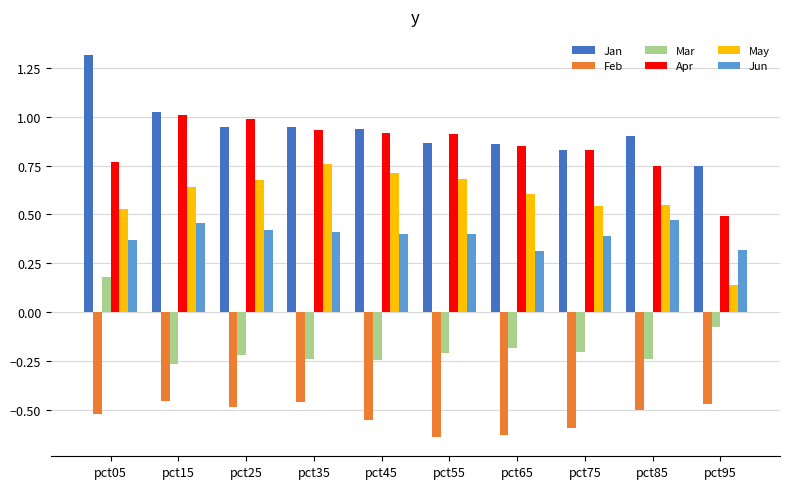

At which label does May reach its minimum?

pct95